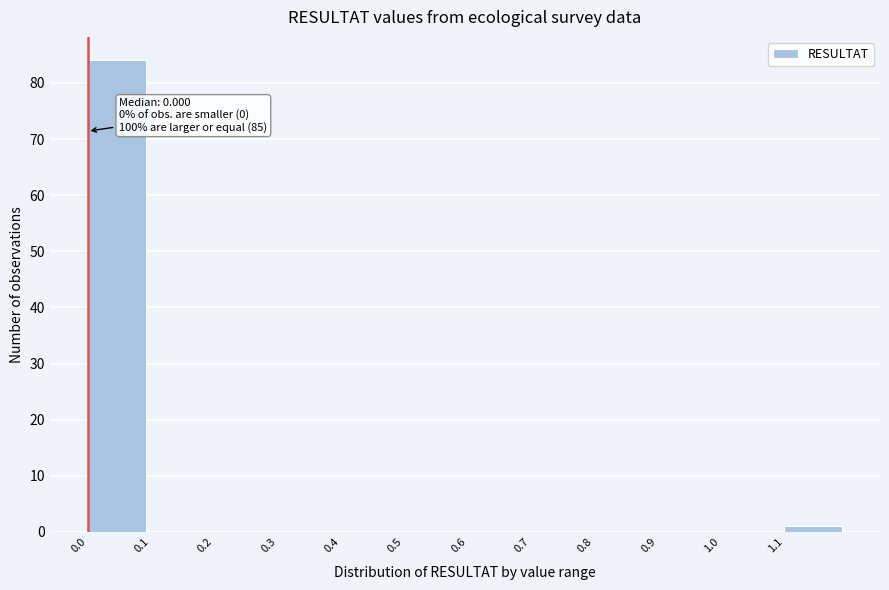

Which range on the x-axis has the tallest bar?

0.0 to 0.1